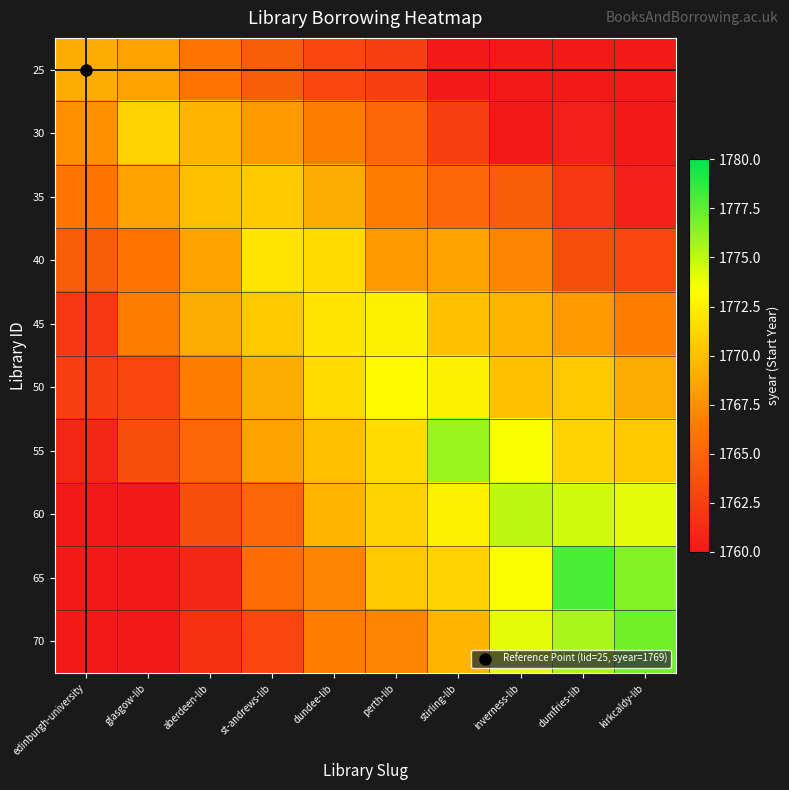

Reading left to right, extract all data points from this chart.

25: edinburgh-university=1769.0	glasgow-lib=1768.5	aberdeen-lib=1766.0	st-andrews-lib=1764.5	dundee-lib=1763.0	perth-lib=1762.5	stirling-lib=1759.0	inverness-lib=1759.5	dumfries-lib=1756.0	kirkcaldy-lib=1754.5
30: edinburgh-university=1767.5	glasgow-lib=1771.0	aberdeen-lib=1769.5	st-andrews-lib=1768.0	dundee-lib=1766.5	perth-lib=1765.0	stirling-lib=1762.5	inverness-lib=1760.0	dumfries-lib=1760.5	kirkcaldy-lib=1758.0
35: edinburgh-university=1766.0	glasgow-lib=1768.5	aberdeen-lib=1770.0	st-andrews-lib=1770.5	dundee-lib=1769.0	perth-lib=1766.5	stirling-lib=1765.0	inverness-lib=1764.5	dumfries-lib=1762.0	kirkcaldy-lib=1760.5
40: edinburgh-university=1764.5	glasgow-lib=1766.0	aberdeen-lib=1768.5	st-andrews-lib=1772.0	dundee-lib=1771.5	perth-lib=1768.0	stirling-lib=1768.5	inverness-lib=1767.0	dumfries-lib=1763.5	kirkcaldy-lib=1763.0
45: edinburgh-university=1762.0	glasgow-lib=1766.5	aberdeen-lib=1769.0	st-andrews-lib=1770.5	dundee-lib=1772.0	perth-lib=1772.5	stirling-lib=1770.0	inverness-lib=1769.5	dumfries-lib=1768.0	kirkcaldy-lib=1766.5
50: edinburgh-university=1762.5	glasgow-lib=1763.0	aberdeen-lib=1766.5	st-andrews-lib=1769.0	dundee-lib=1771.5	perth-lib=1773.0	stirling-lib=1772.5	inverness-lib=1770.0	dumfries-lib=1770.5	kirkcaldy-lib=1769.0
55: edinburgh-university=1761.0	glasgow-lib=1763.5	aberdeen-lib=1765.0	st-andrews-lib=1768.5	dundee-lib=1770.0	perth-lib=1771.5	stirling-lib=1776.0	inverness-lib=1773.5	dumfries-lib=1771.0	kirkcaldy-lib=1770.5
60: edinburgh-university=1759.5	glasgow-lib=1760.0	aberdeen-lib=1763.5	st-andrews-lib=1765.0	dundee-lib=1769.5	perth-lib=1771.0	stirling-lib=1772.5	inverness-lib=1775.0	dumfries-lib=1774.5	kirkcaldy-lib=1774.0
65: edinburgh-university=1758.0	glasgow-lib=1759.5	aberdeen-lib=1761.0	st-andrews-lib=1765.5	dundee-lib=1767.0	perth-lib=1770.5	stirling-lib=1771.0	inverness-lib=1773.5	dumfries-lib=1778.0	kirkcaldy-lib=1776.5
70: edinburgh-university=1755.5	glasgow-lib=1759.0	aberdeen-lib=1761.5	st-andrews-lib=1763.0	dundee-lib=1766.5	perth-lib=1767.0	stirling-lib=1769.5	inverness-lib=1774.0	dumfries-lib=1775.5	kirkcaldy-lib=1777.0